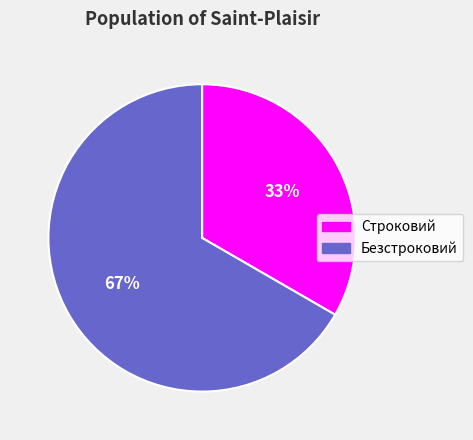

Which has a higher value, Строковий or Безстроковий?

Безстроковий